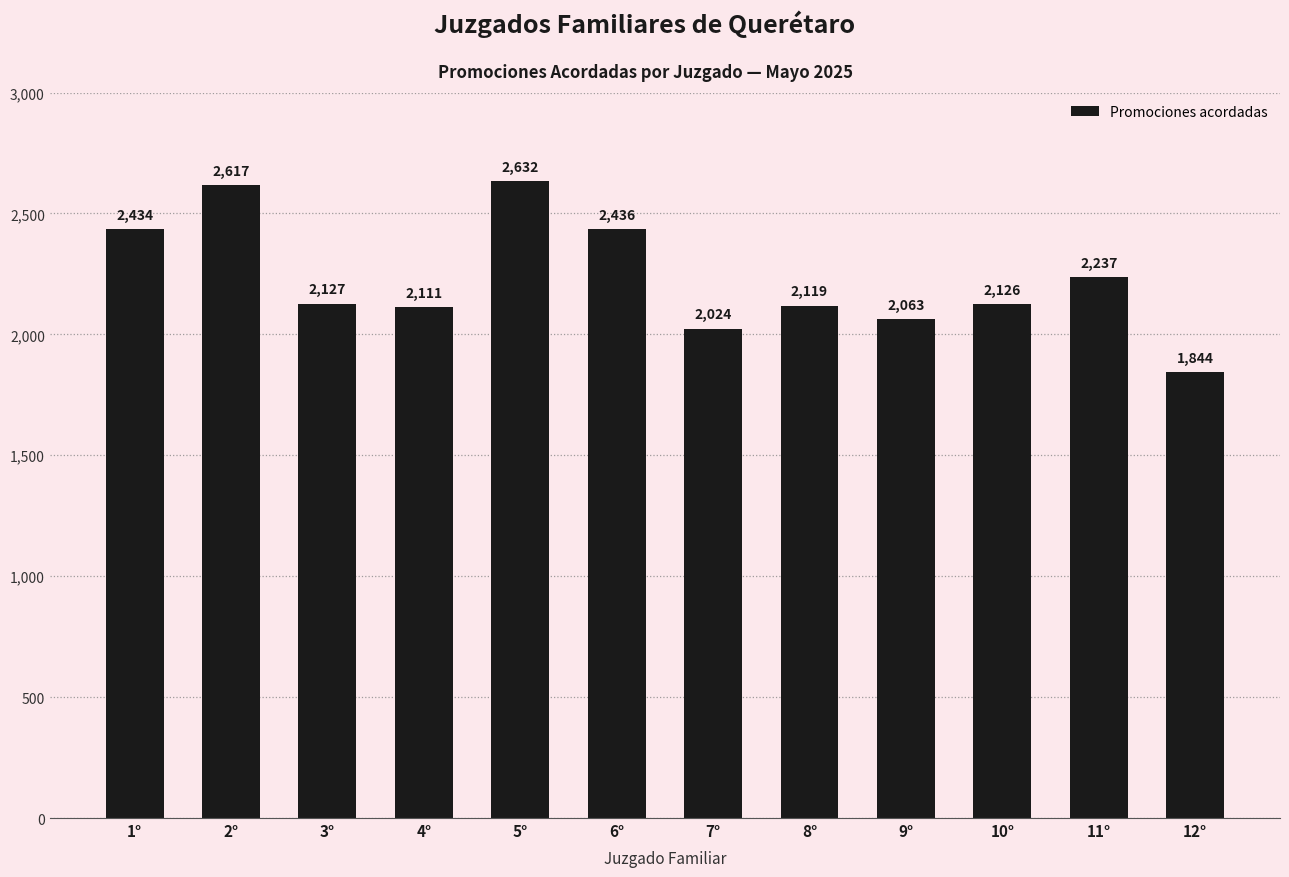

What is the approximate value at 6°, to the nearest 100?

2400